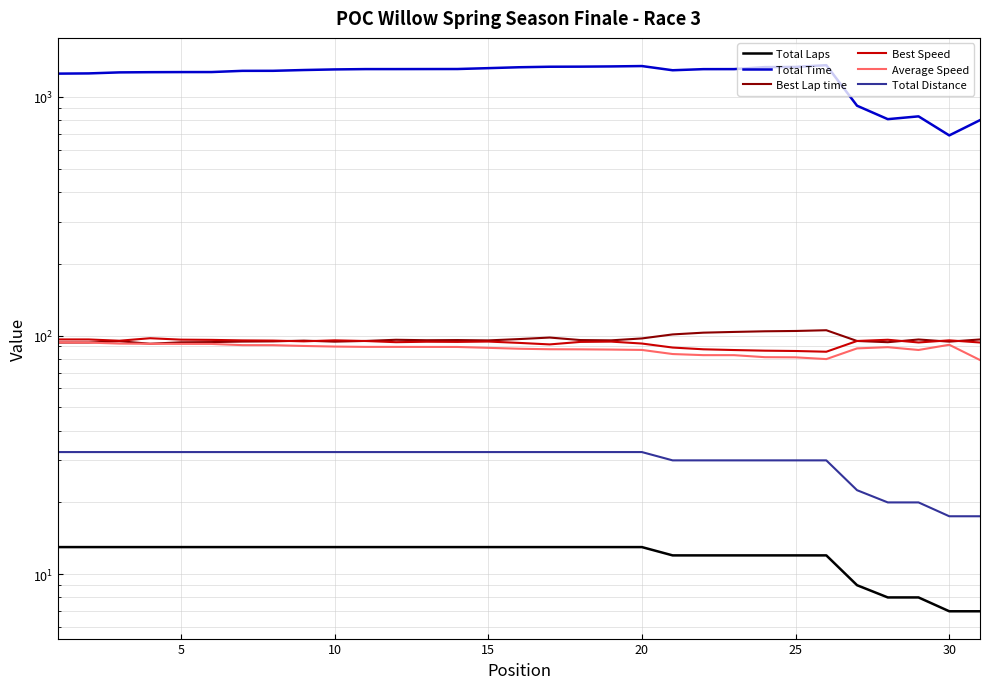

Does the chart have visible grid lines?

Yes